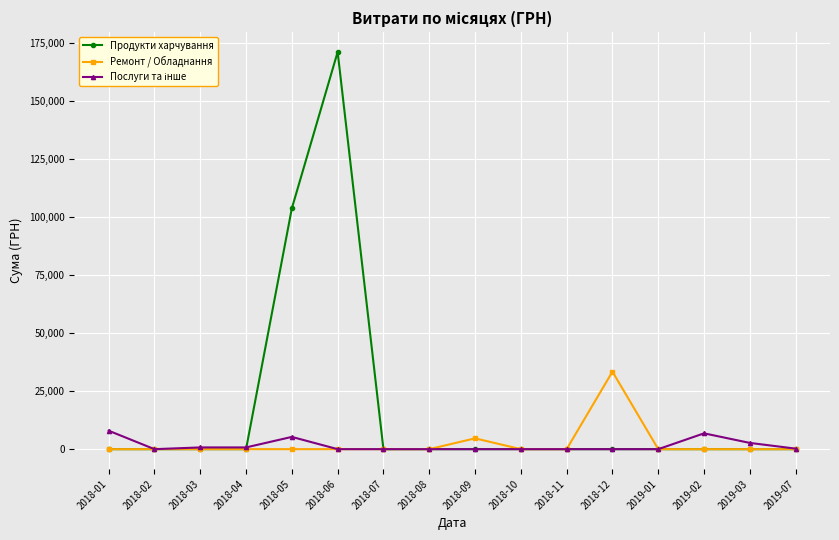

True or false: Продукти харчування has a value of 0.0 at 2018-10.

True